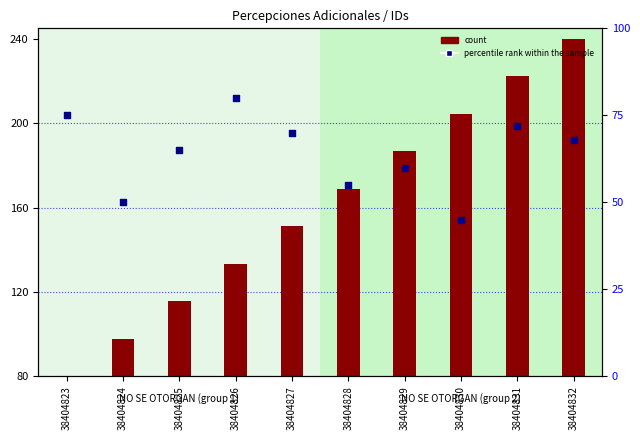

Is the value of percentile rank within the sample at 38404830 greater than the value of count at 38404830?

No